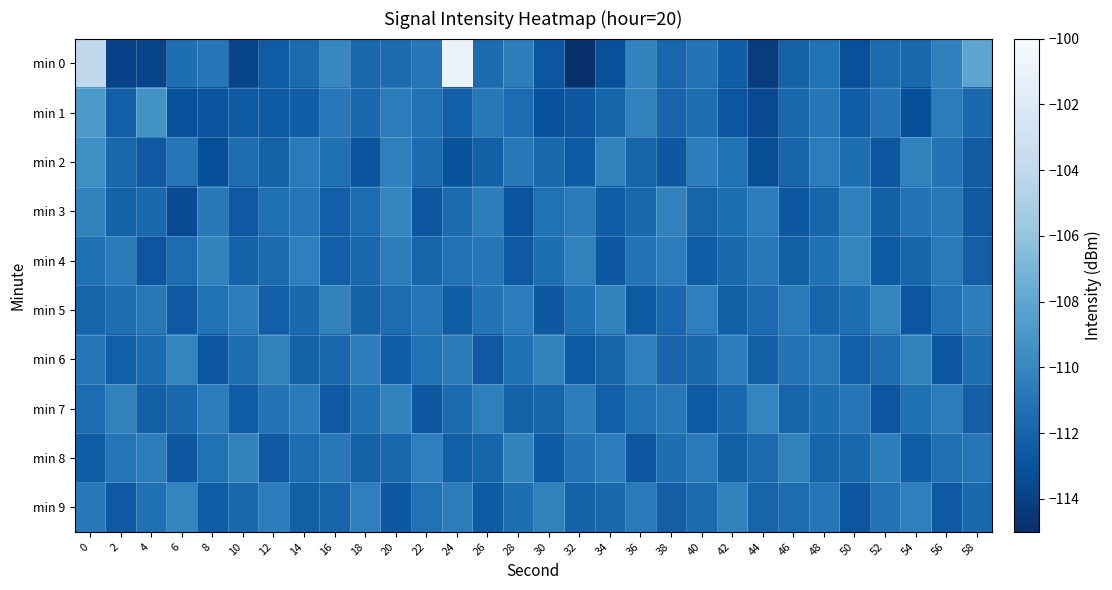

Which series changed the most between 24 and 40?

min 0